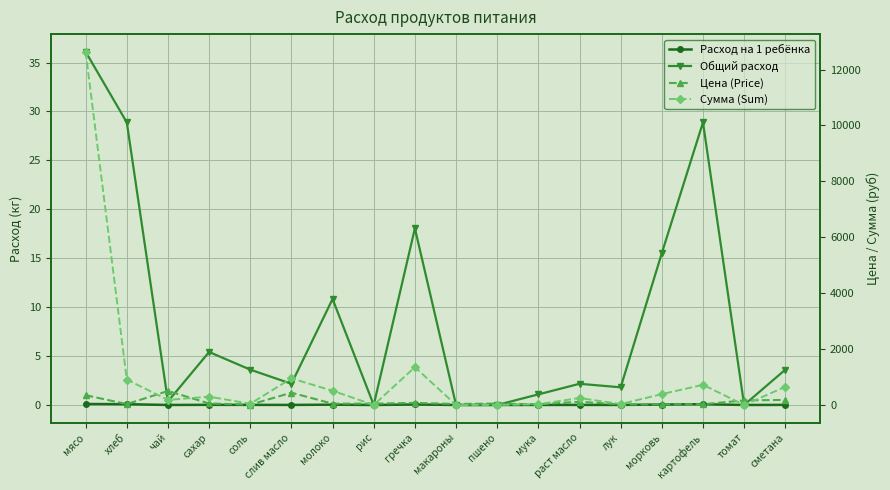

What is the difference between the maximum and minimum values in the Общий расход series?

36.1